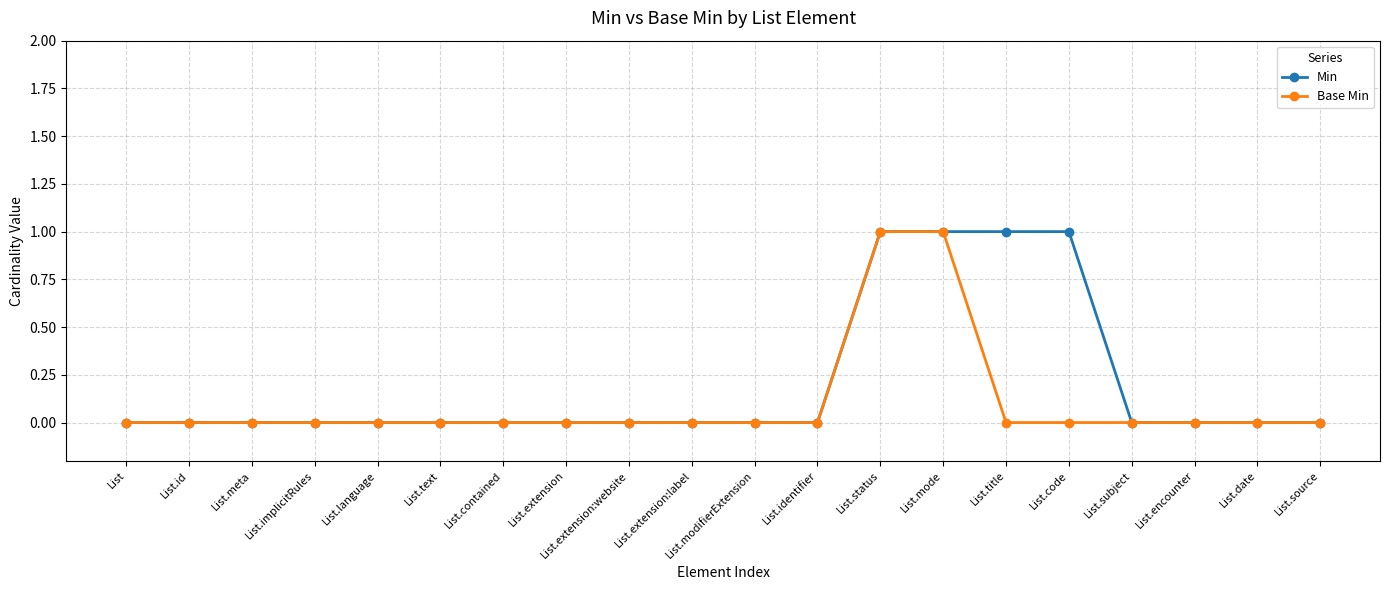

Rank the series at List.code from lowest to highest value.

Base Min, Min